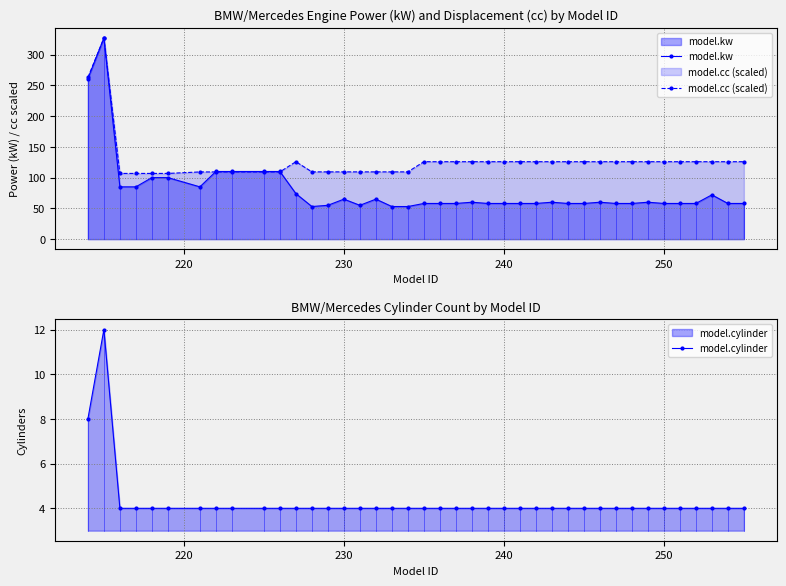

What is the lowest value of the model.cc (scaled) series?

106.8